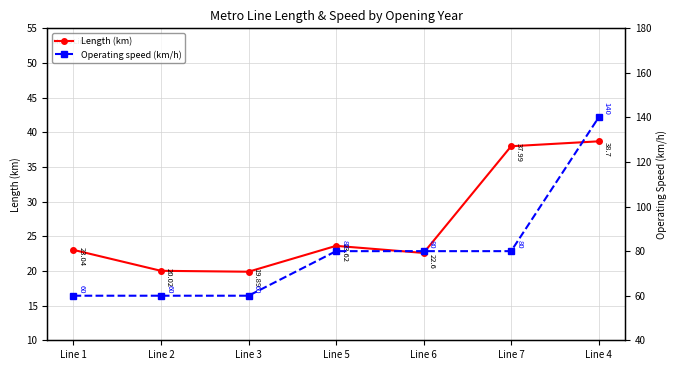

Reading right to left, what are all the values shown in this chart?

Length (km): Line 4=38.7	Line 7=38.0	Line 6=22.6	Line 5=23.6	Line 3=19.9	Line 2=20.0	Line 1=23.0
Operating speed (km/h): Line 4=140.0	Line 7=80.0	Line 6=80.0	Line 5=80.0	Line 3=60.0	Line 2=60.0	Line 1=60.0